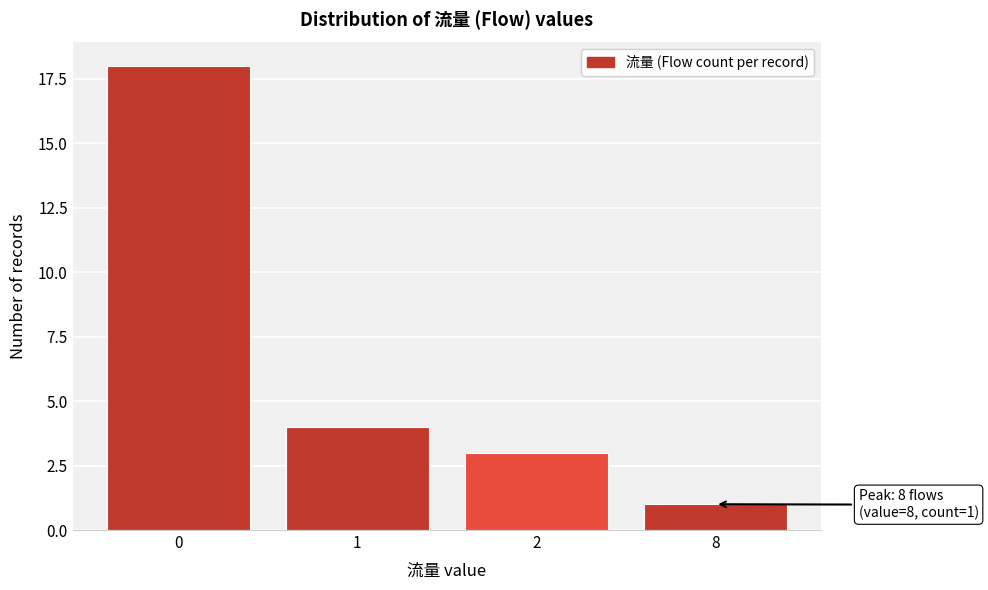

Reading right to left, list all the values displayed in this chart.

8=1	2=3	1=4	0=18